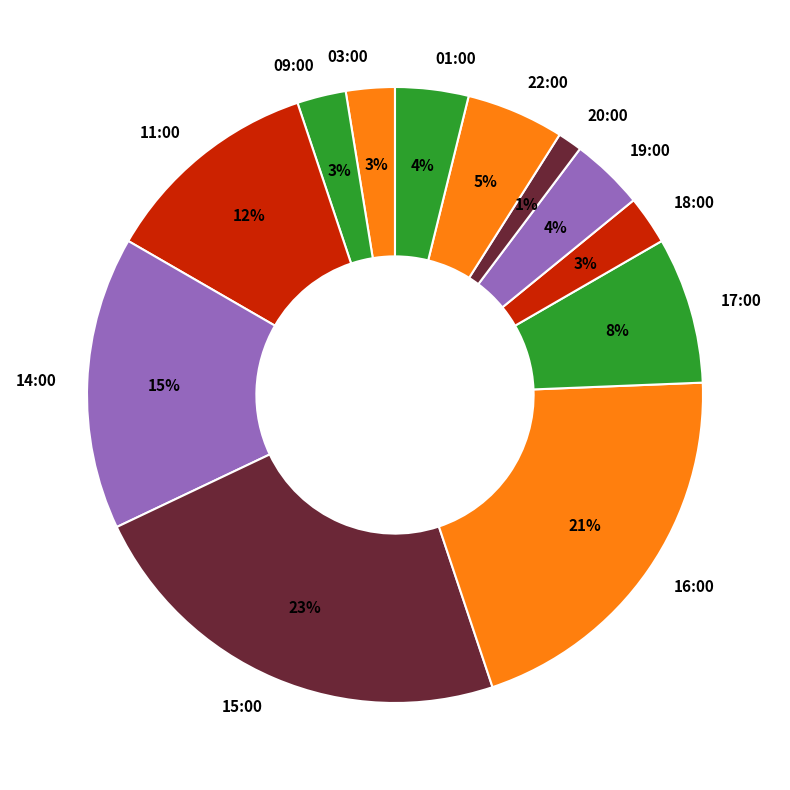

Count the number of slices in the pie.

12